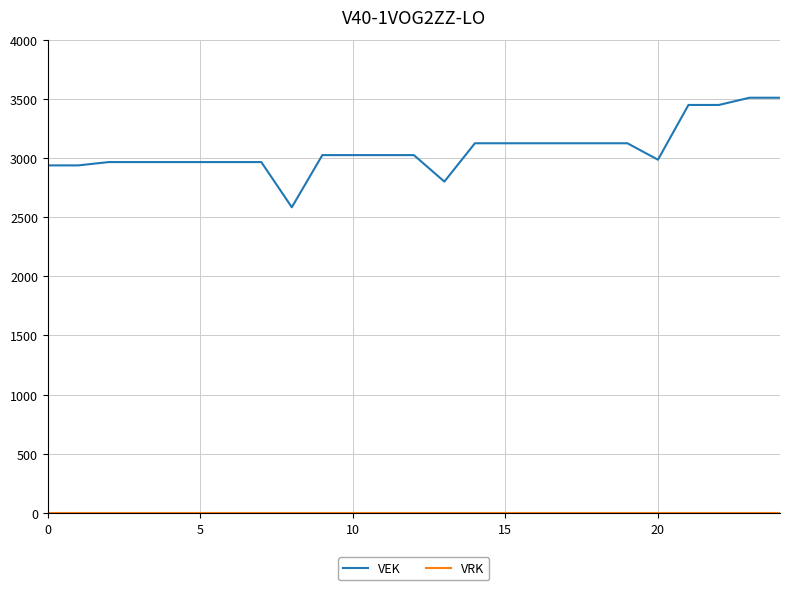

Which series has the largest total across all categories?

VEK